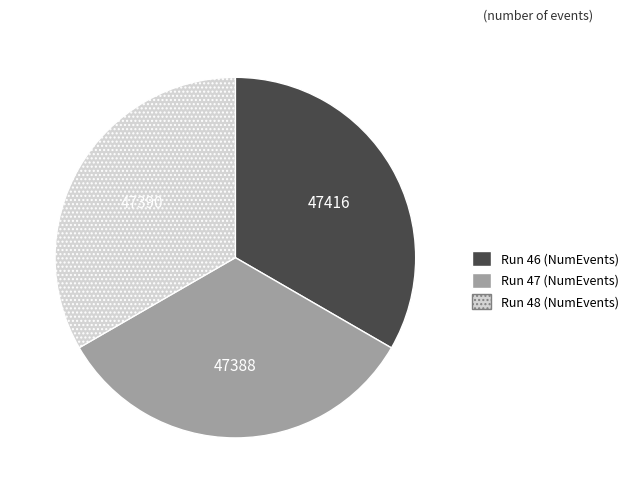

Do Run 48 (NumEvents) and Run 46 (NumEvents) together represent more than half of the pie?

Yes